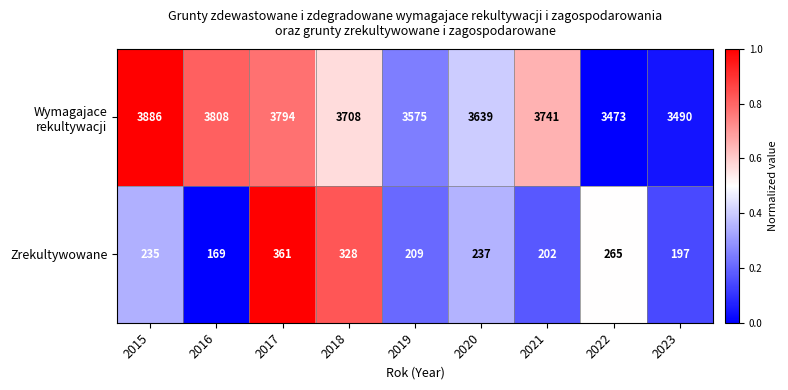

Rank the categories by Zrekultywowane value from lowest to highest.

2016, 2023, 2021, 2019, 2015, 2020, 2022, 2018, 2017